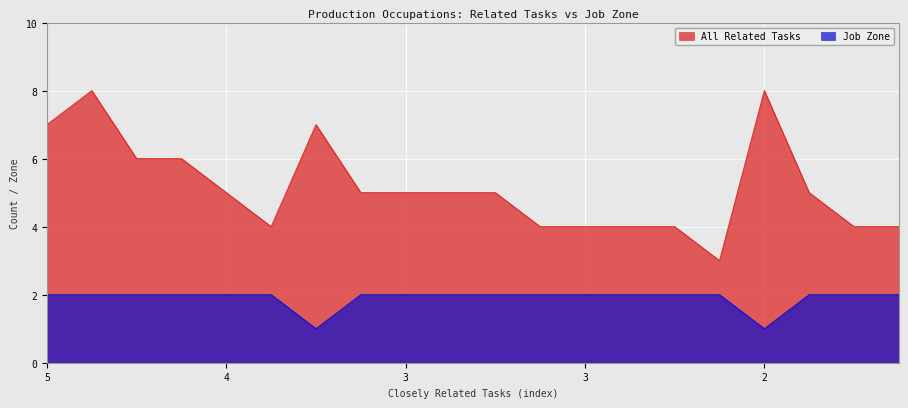

What are all the series names shown in the legend?

All Related Tasks, Job Zone